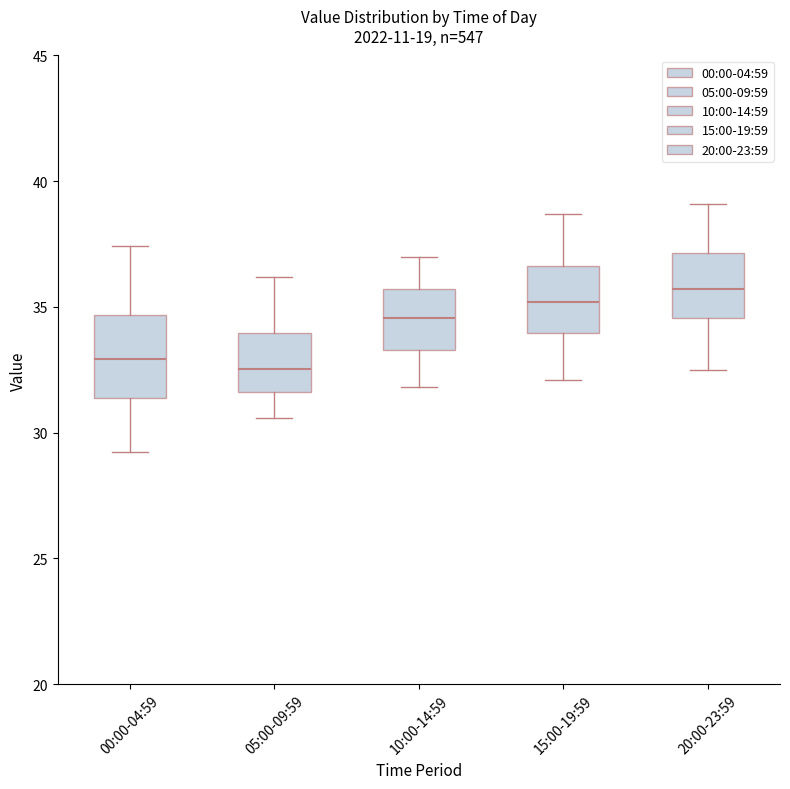

Where is the upper edge of the box for 00:00-04:59 on the y-axis? The values are not printed on the chart, so give them approximately, as read against the axis.

34.5